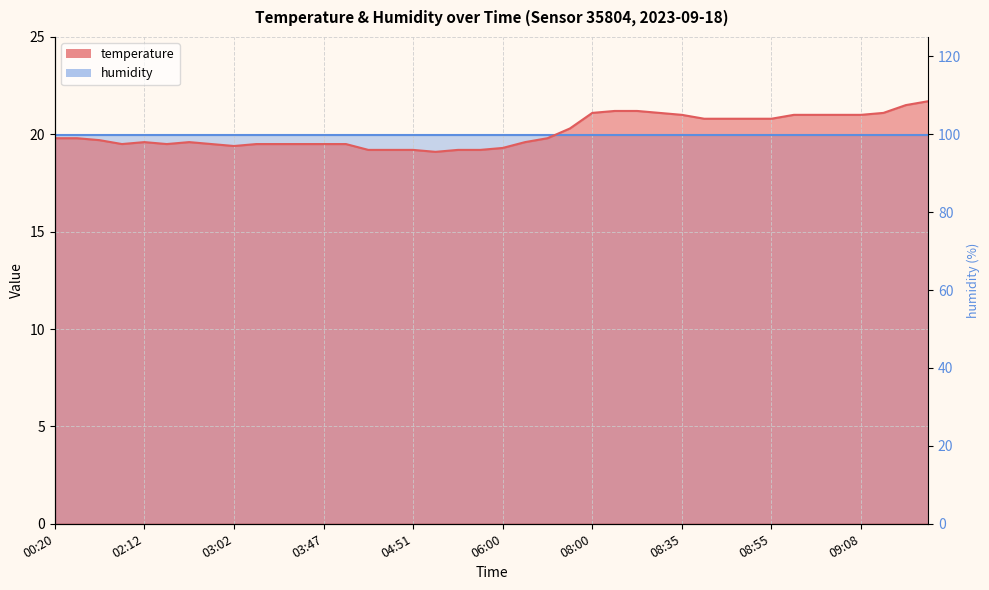

Is it true that the value at 03:02 is 19.4?

True